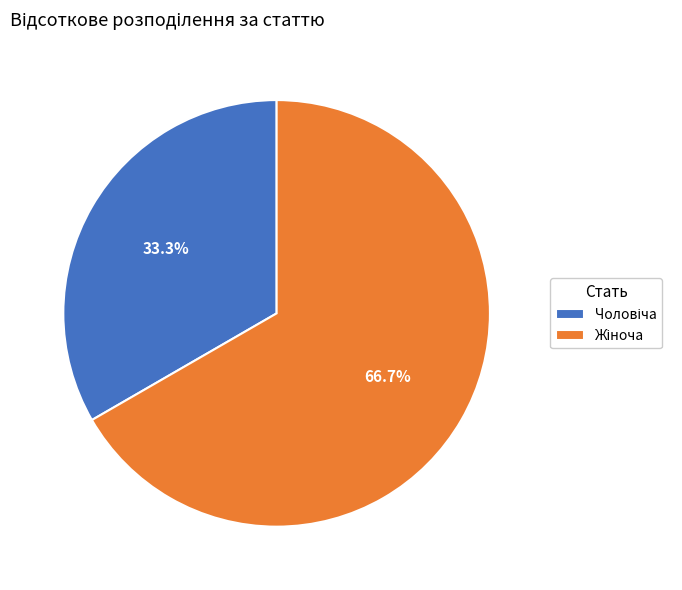

Is there any slice that represents more than half of the pie?

Yes